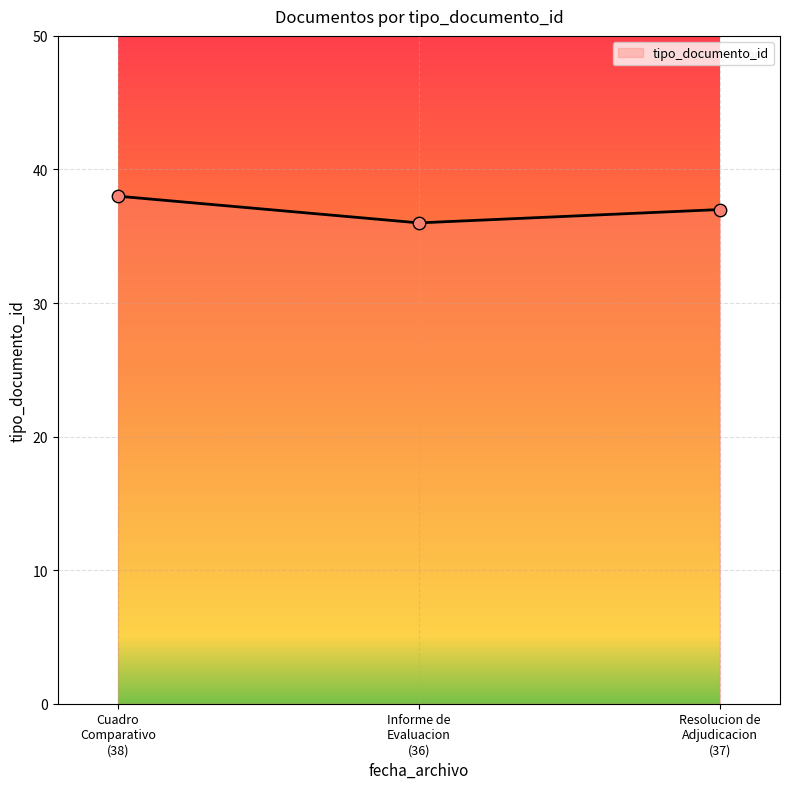

What is the smallest value displayed?

36